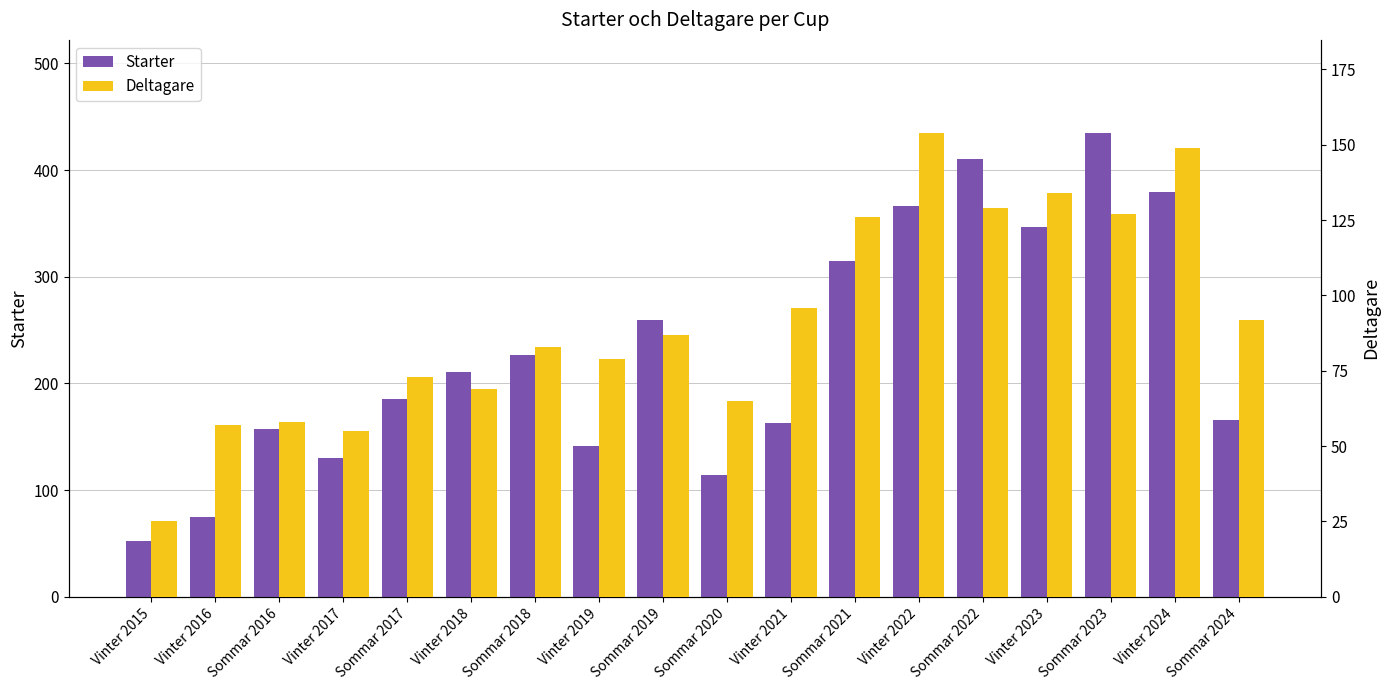

Reading left to right, transcribe all the data shown in this chart.

Starter: Vinter 2015=52	Vinter 2016=75	Sommar 2016=157	Vinter 2017=130	Sommar 2017=185	Vinter 2018=211	Sommar 2018=227	Vinter 2019=141	Sommar 2019=259	Sommar 2020=114	Vinter 2021=163	Sommar 2021=315	Vinter 2022=366	Sommar 2022=410	Vinter 2023=347	Sommar 2023=435	Vinter 2024=379	Sommar 2024=166
Deltagare: Vinter 2015=25	Vinter 2016=57	Sommar 2016=58	Vinter 2017=55	Sommar 2017=73	Vinter 2018=69	Sommar 2018=83	Vinter 2019=79	Sommar 2019=87	Sommar 2020=65	Vinter 2021=96	Sommar 2021=126	Vinter 2022=154	Sommar 2022=129	Vinter 2023=134	Sommar 2023=127	Vinter 2024=149	Sommar 2024=92